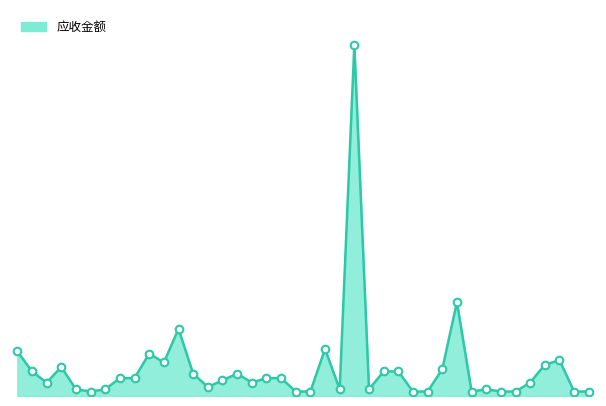

Does the chart have visible grid lines?

No